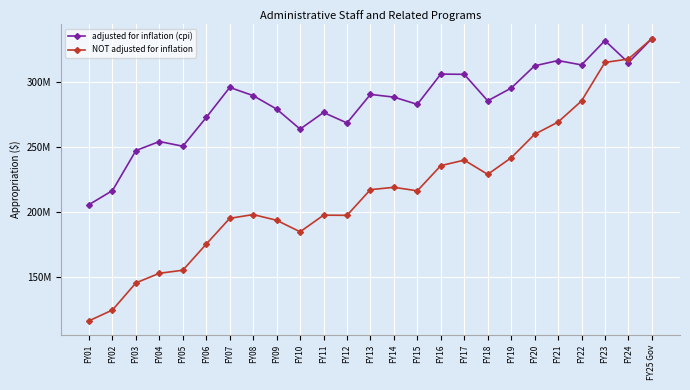

What are all the series names shown in the legend?

adjusted for inflation (cpi), NOT adjusted for inflation